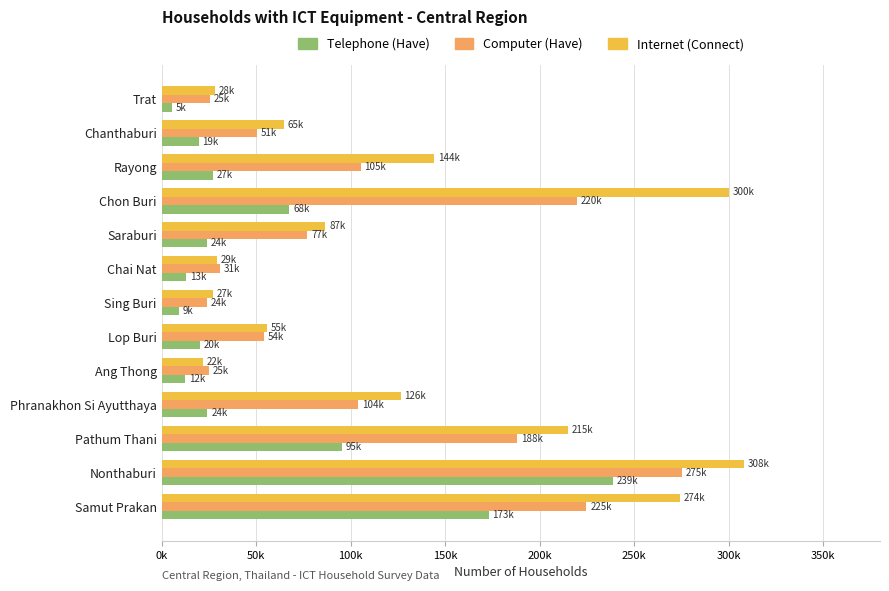

Reading left to right, what are all the values shown in this chart?

Telephone (Have): 173027	238922	95458	24162	12324	20223	8932	12763	23750	67556	26873	19456	5179
Computer (Have): 224668	275056	187901	103814	25005	53865	23842	30841	77036	219504	105283	50588	25428
Internet (Connect): 274367	308079	214889	126451	21765	55441	26972	29182	86531	300228	143978	64562	28246